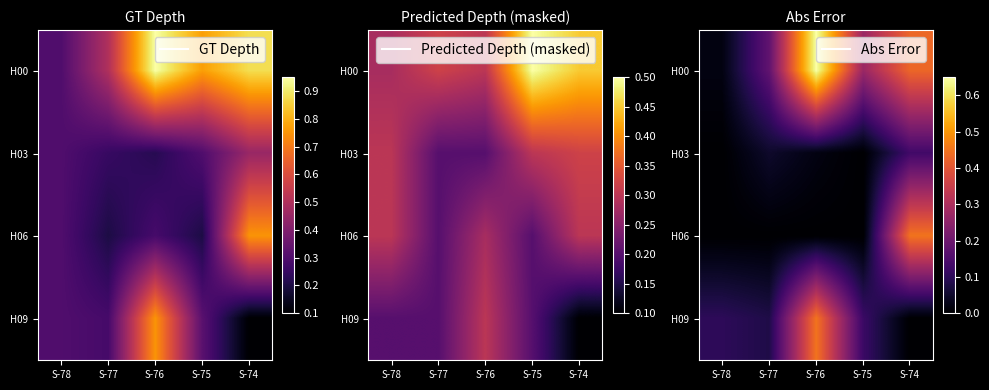

True or false: H00 has a value of 0.2 at S-77.

True